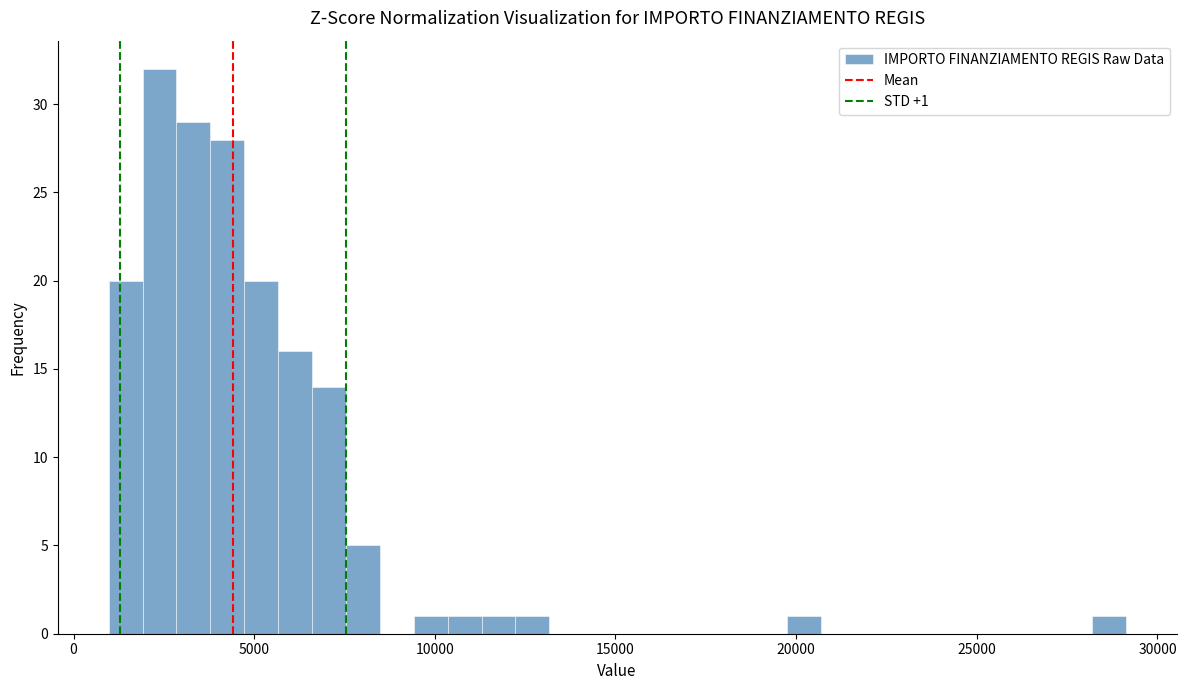

Around what value on the x-axis is the tallest bar? Give the approximate position of its centre, as read against the axis.

2500